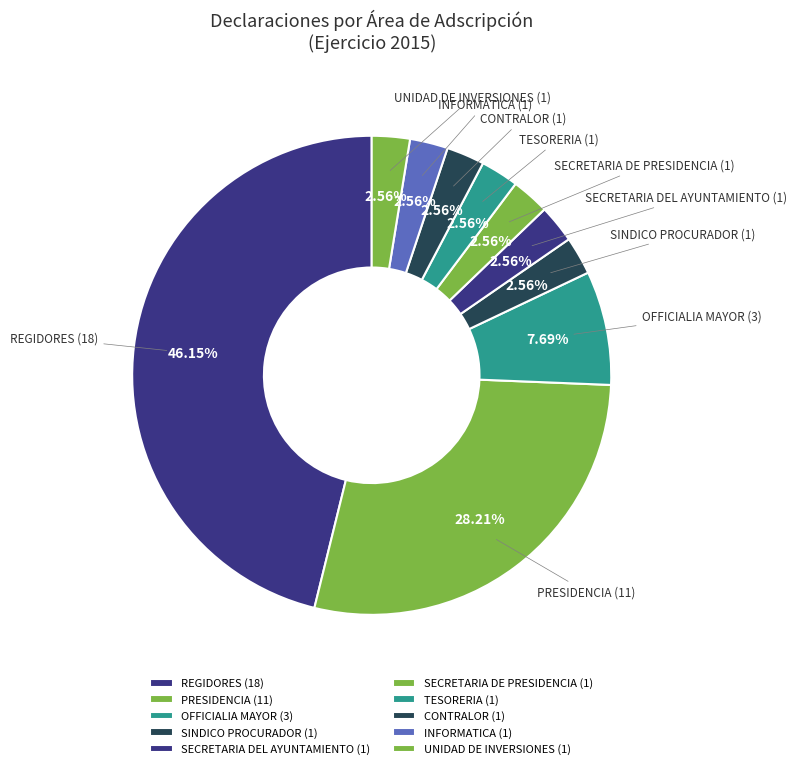

To the nearest percent, what percentage of the pie is PRESIDENCIA?

28%